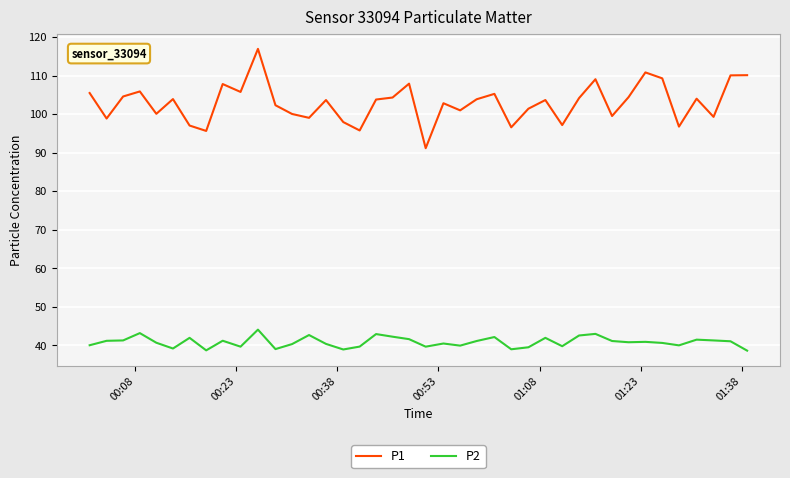

What is the highest value of the P1 series?

116.9